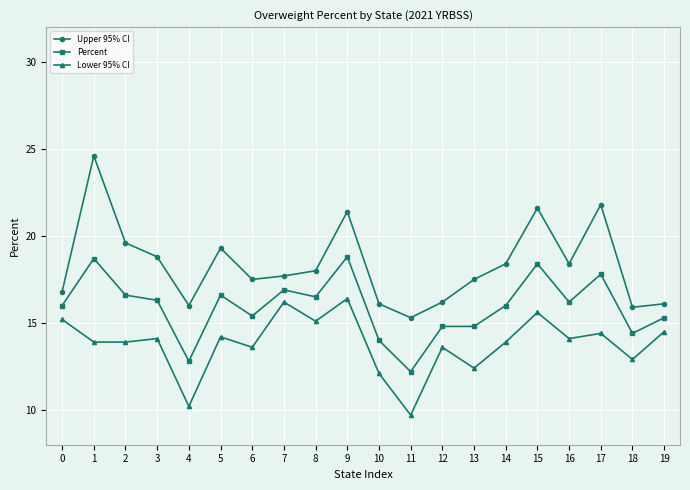

What value does the Upper 95% CI series have at 9?

21.4